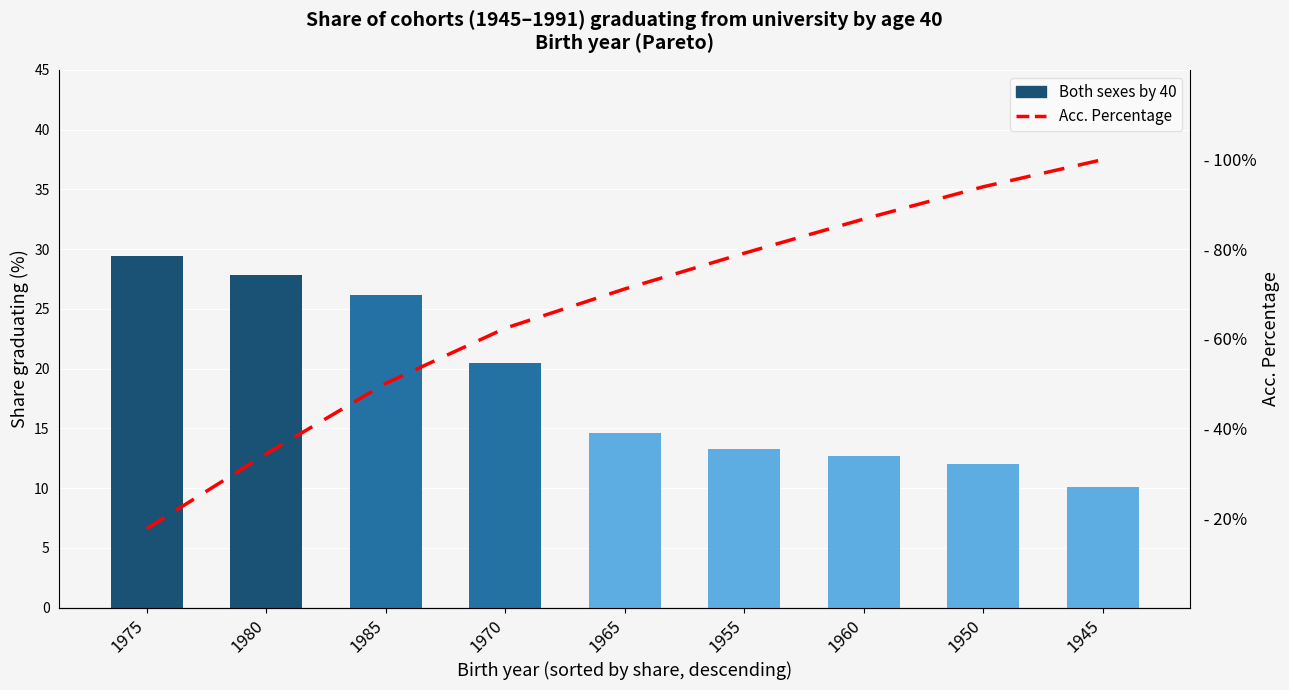

What value does the Both sexes by 40 series have at 1950?

12.0